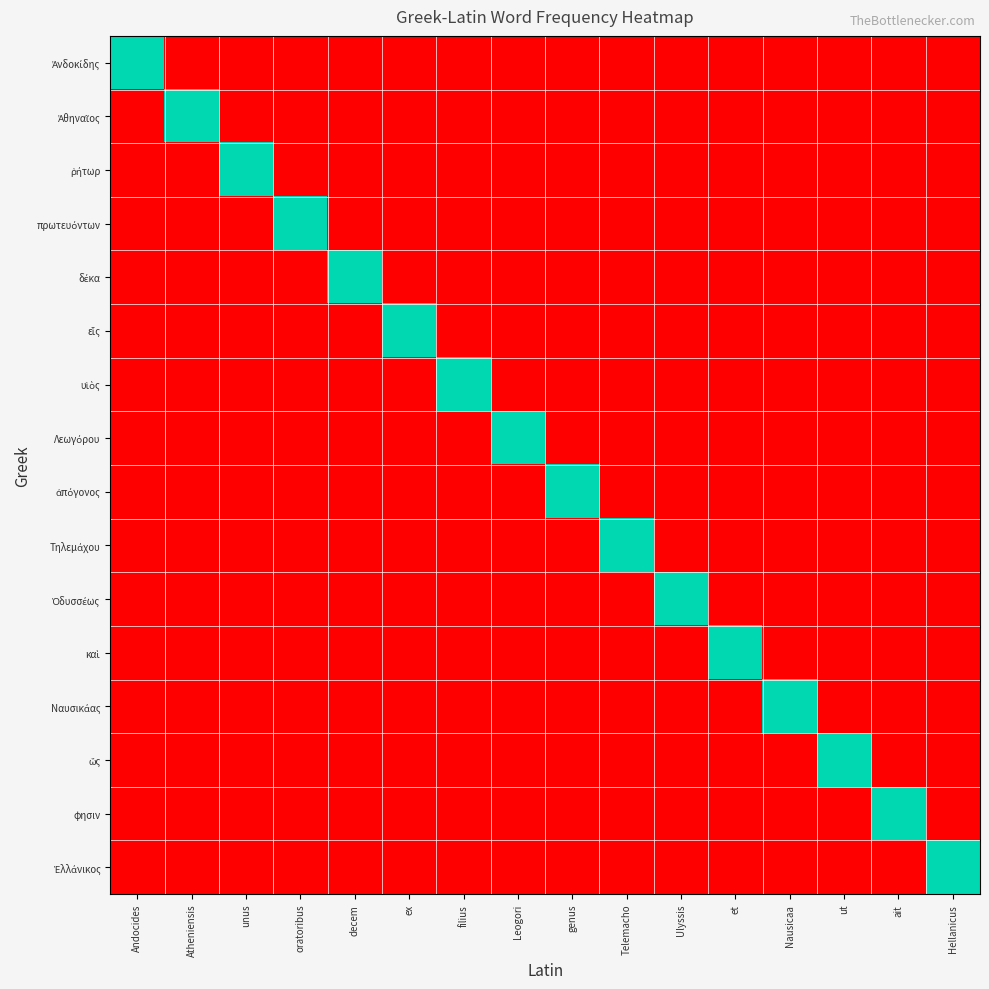

At which category is the sum across all series the highest?

Andocides